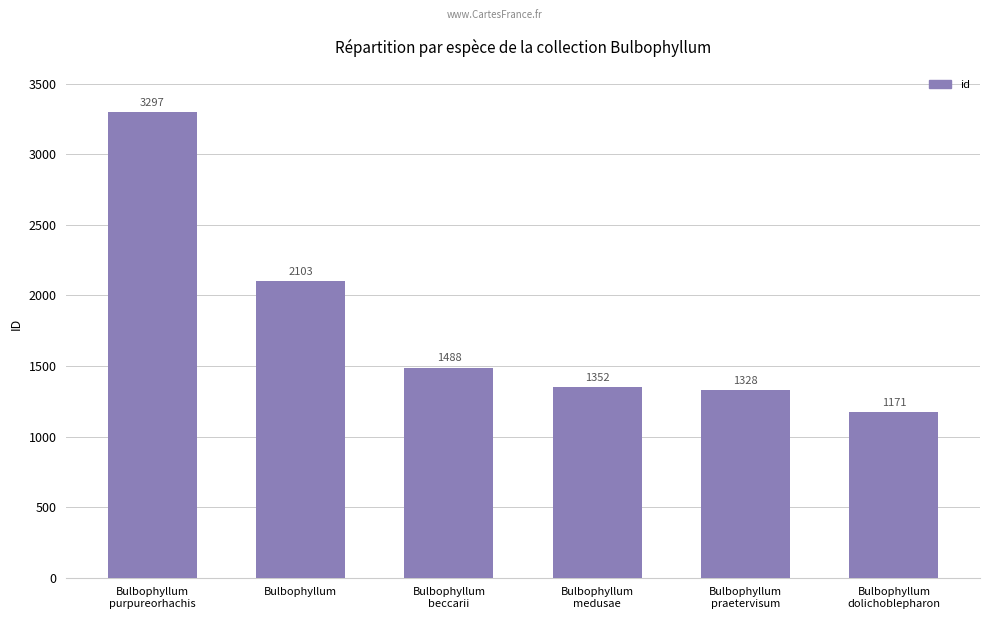

What is the sum of the values at Bulbophyllum
praetervisum and Bulbophyllum
beccarii?

2816